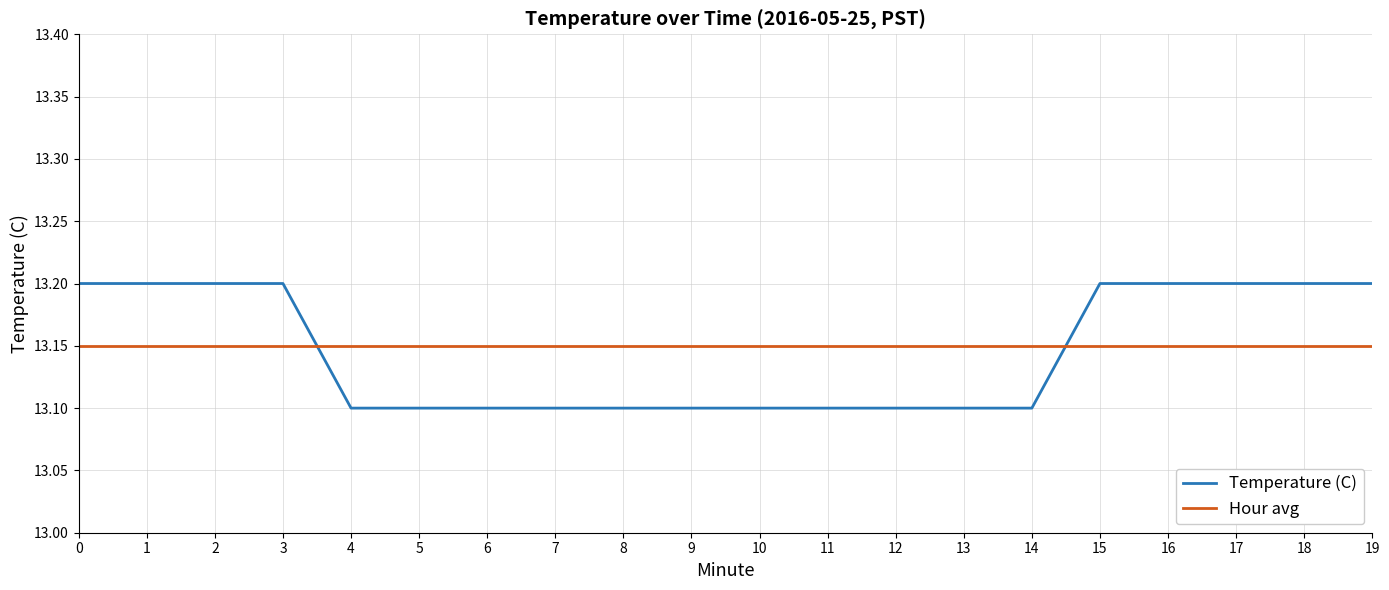

What is the difference between the maximum and second lowest values in the Temperature (C) series?

0.1